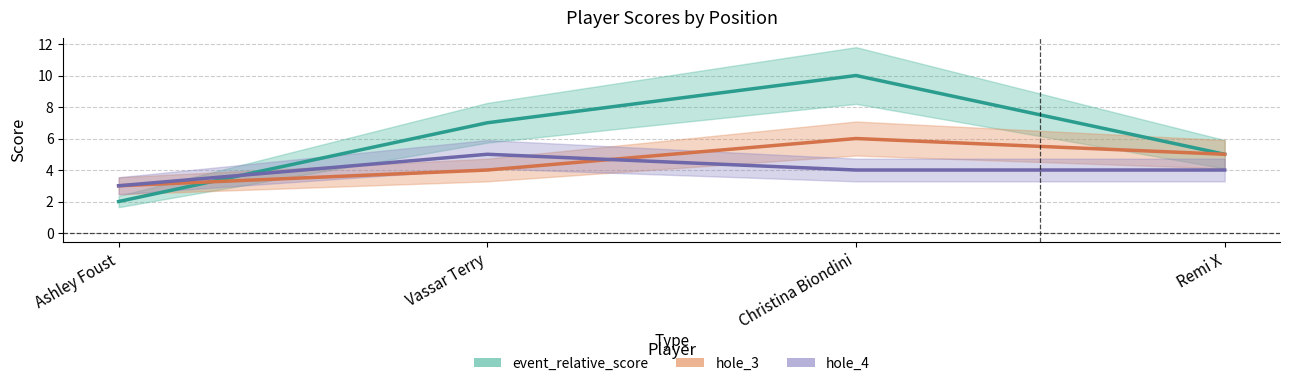

Is this an area chart (filled region under the line)?

No